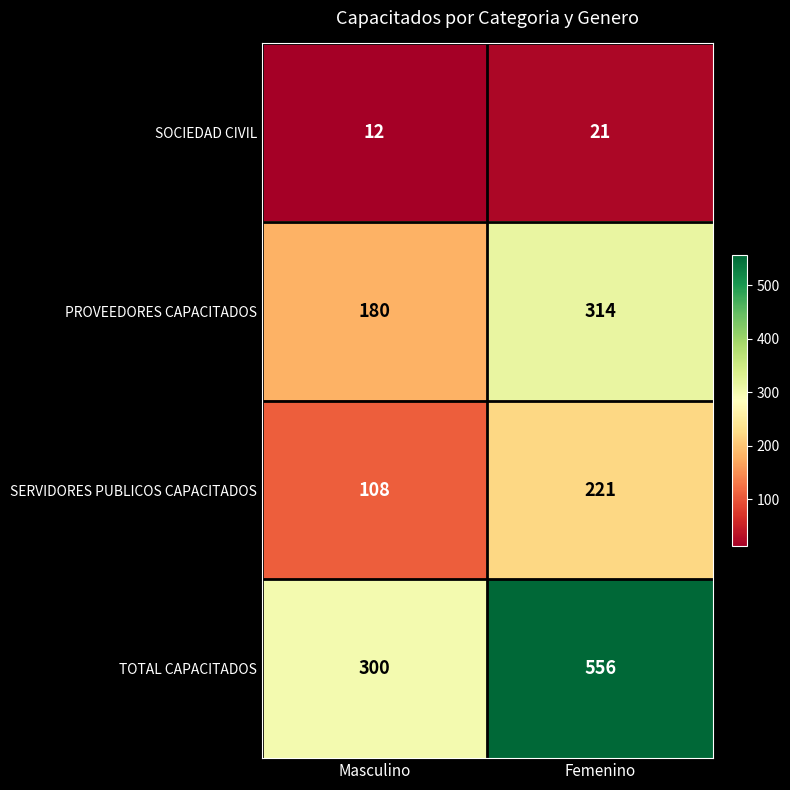

What is the average value of the PROVEEDORES CAPACITADOS series?

247